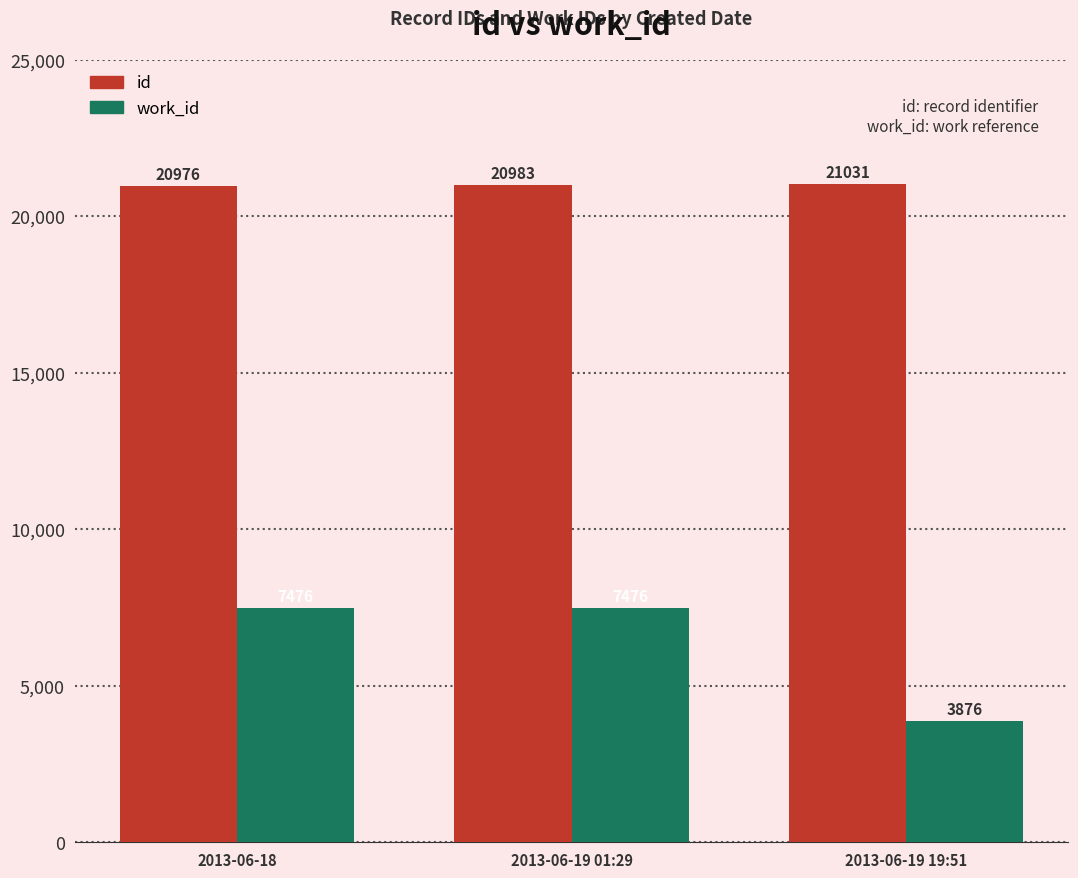

Is the value of id at 2013-06-19 01:29 greater than the value of work_id at 2013-06-19 01:29?

Yes